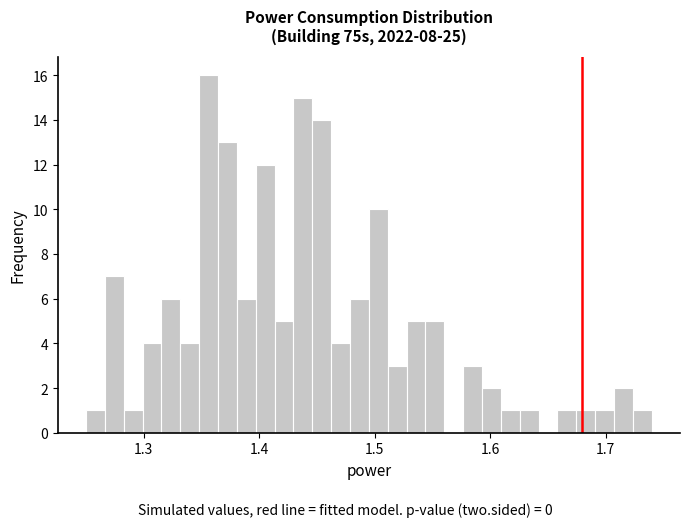

Around what value on the x-axis is the tallest bar? Give the approximate position of its centre, as read against the axis.

1.36